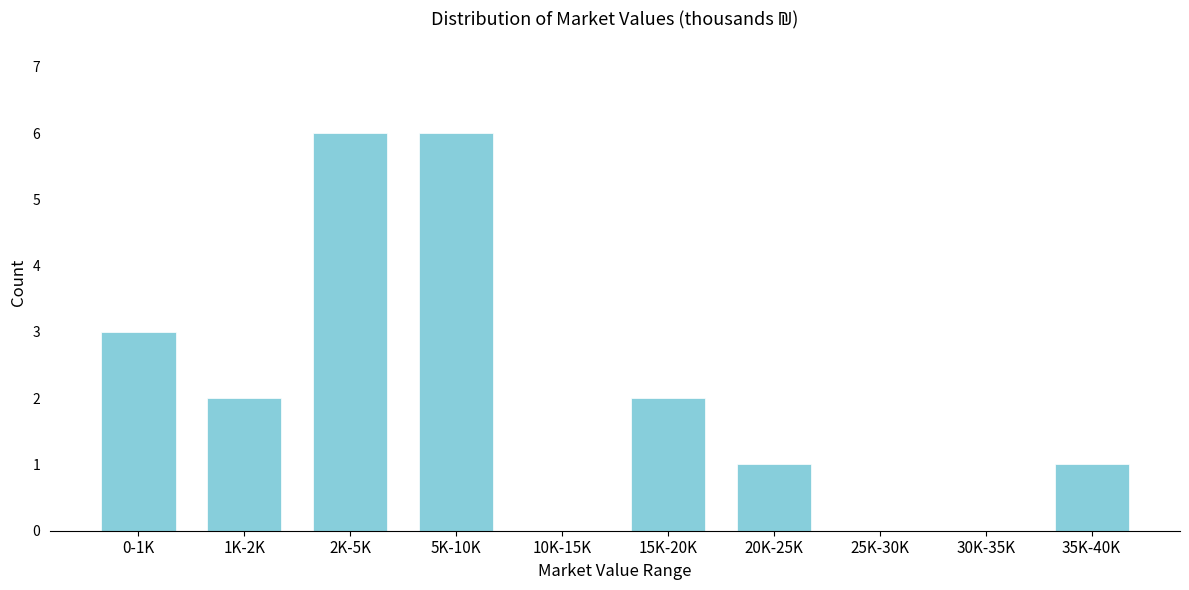

Reading left to right, what are all the values shown in this chart?

0-1K=3	1K-2K=2	2K-5K=6	5K-10K=6	10K-15K=0	15K-20K=2	20K-25K=1	25K-30K=0	30K-35K=0	35K-40K=1